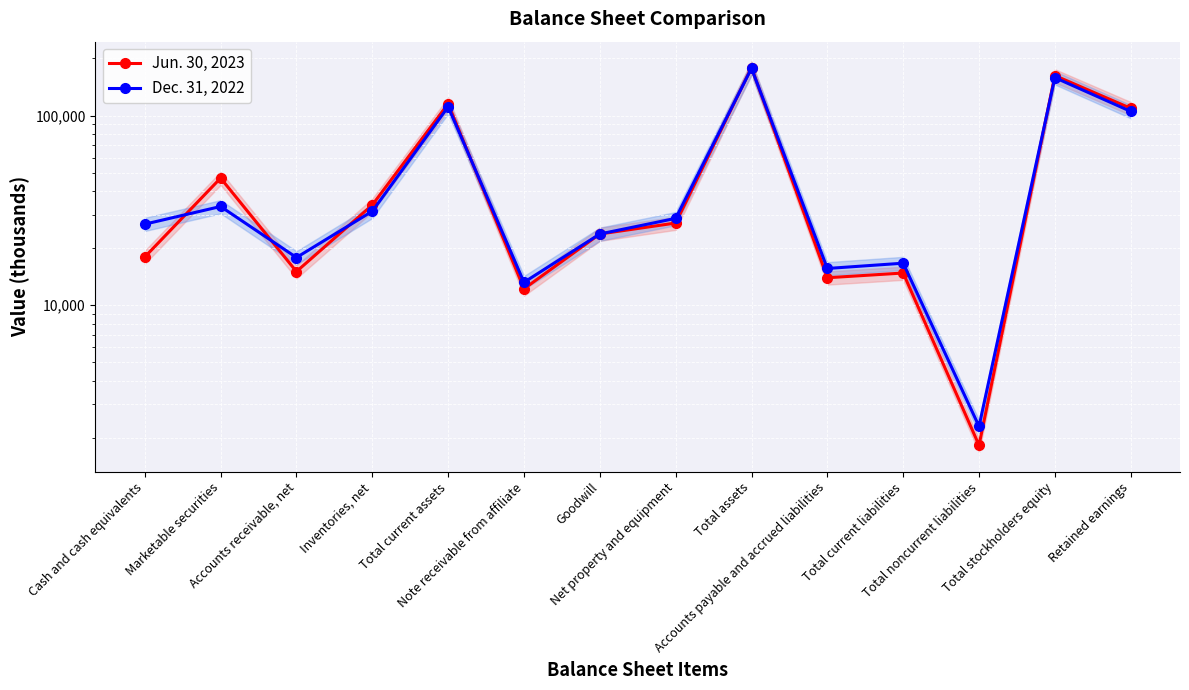

Reading left to right, list all the values displayed in this chart.

Jun. 30, 2023: Cash and cash equivalents=17958	Marketable securities=46794	Accounts receivable, net=15044	Inventories, net=33765	Total current assets=115234	Note receivable from affiliate=12200	Goodwill=23742	Net property and equipment=27123	Total assets=179046	Accounts payable and accrued liabilities=13954	Total current liabilities=14781	Total noncurrent liabilities=1826	Total stockholders equity=162439	Retained earnings=109160
Dec. 31, 2022: Cash and cash equivalents=26748	Marketable securities=33147	Accounts receivable, net=17840	Inventories, net=31290	Total current assets=111161	Note receivable from affiliate=13200	Goodwill=23742	Net property and equipment=28694	Total assets=177387	Accounts payable and accrued liabilities=15618	Total current liabilities=16653	Total noncurrent liabilities=2298	Total stockholders equity=158436	Retained earnings=105175